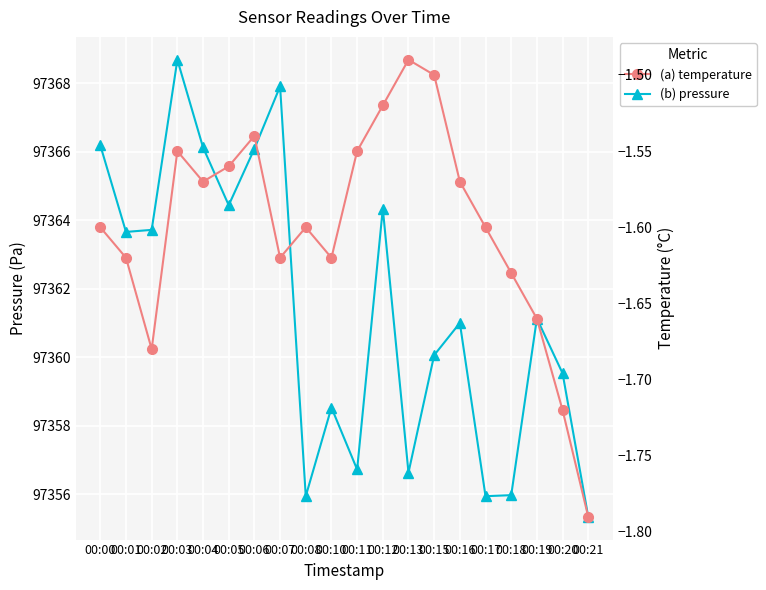

What is the difference between the (b) pressure values at 00:06 and 00:00?

0.1